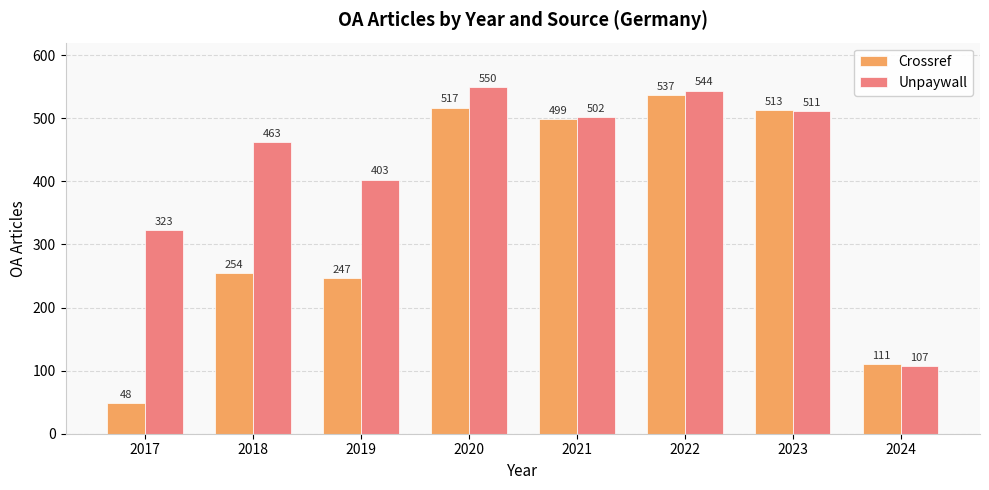

Between 2020 and 2024, which series saw the biggest shift?

Unpaywall